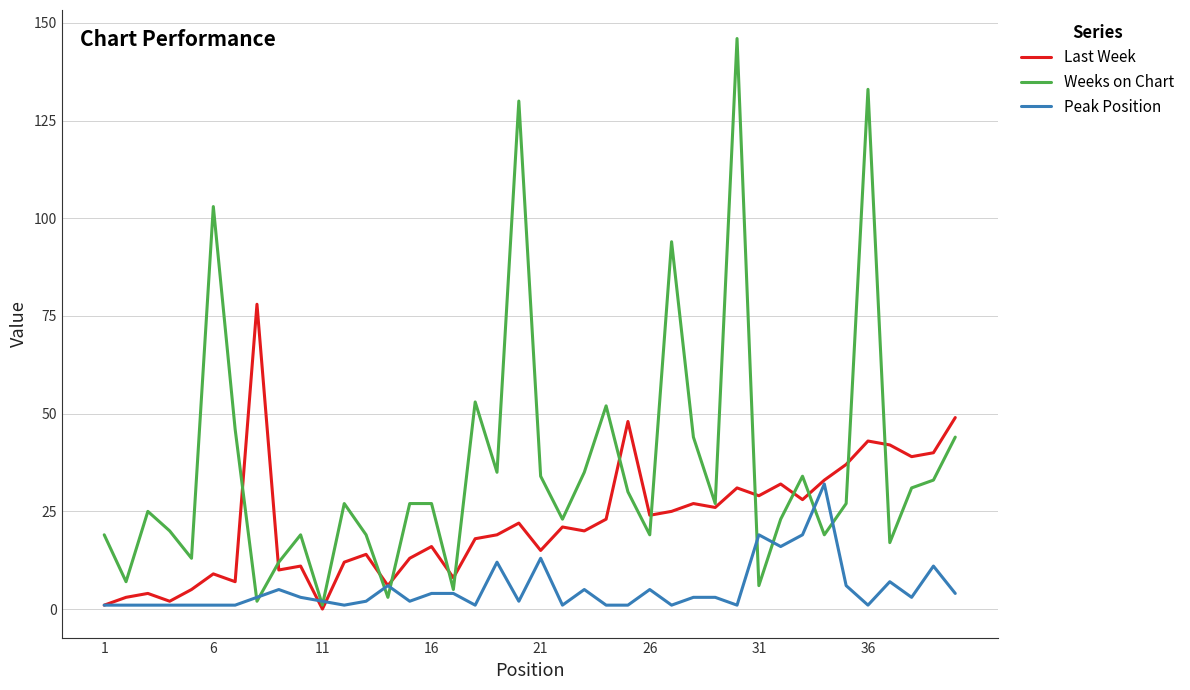

Rank the series by their maximum value, from lowest to highest.

Peak Position, Last Week, Weeks on Chart